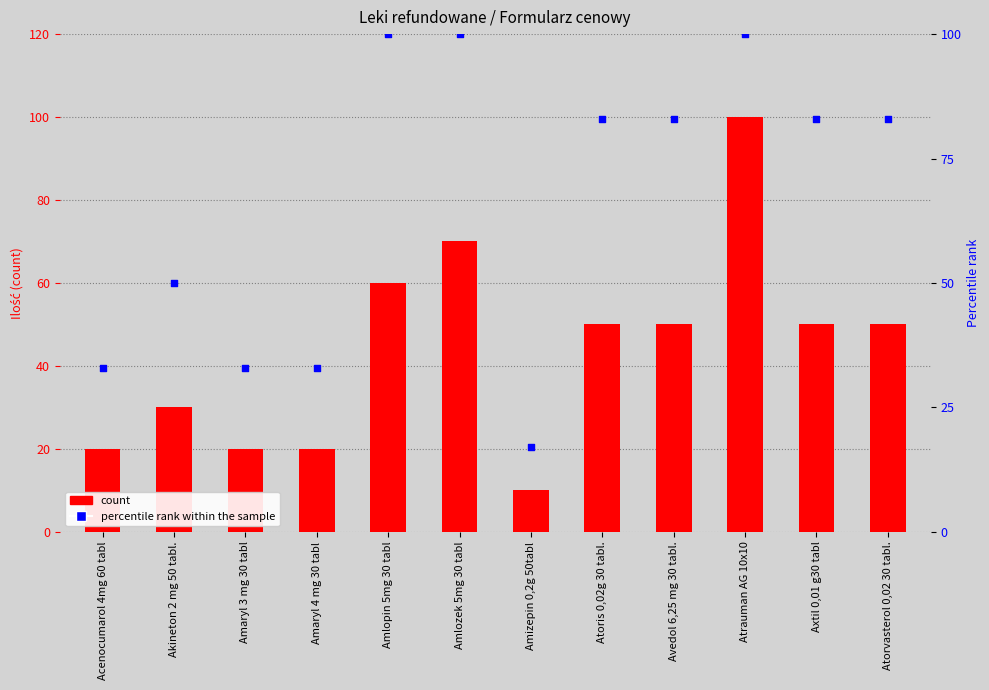

At which category is the sum across all series the highest?

Atrauman AG 10x10